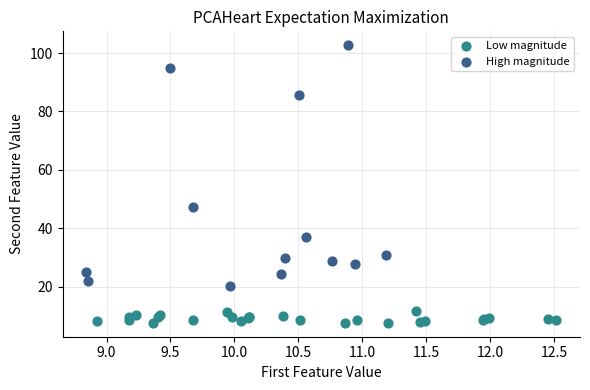

What are all the series names shown in the legend?

Low magnitude, High magnitude